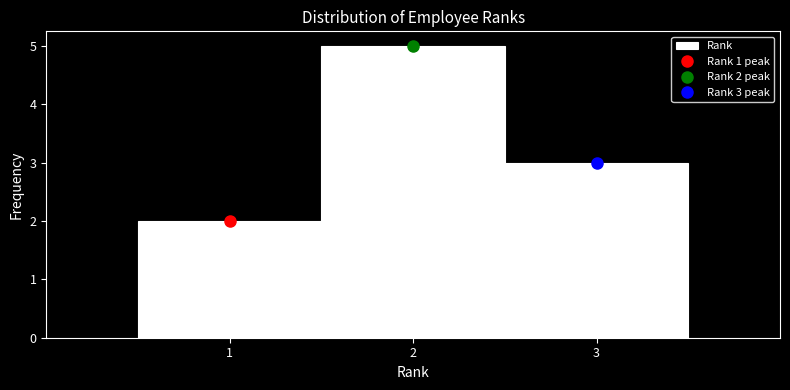

Which range on the x-axis has the tallest bar?

1.5 to 2.5